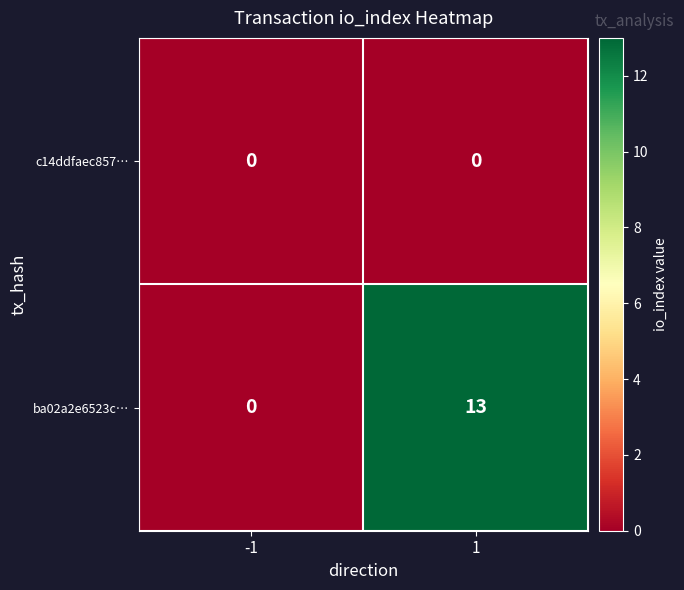

Count the number of data series in this chart.

2